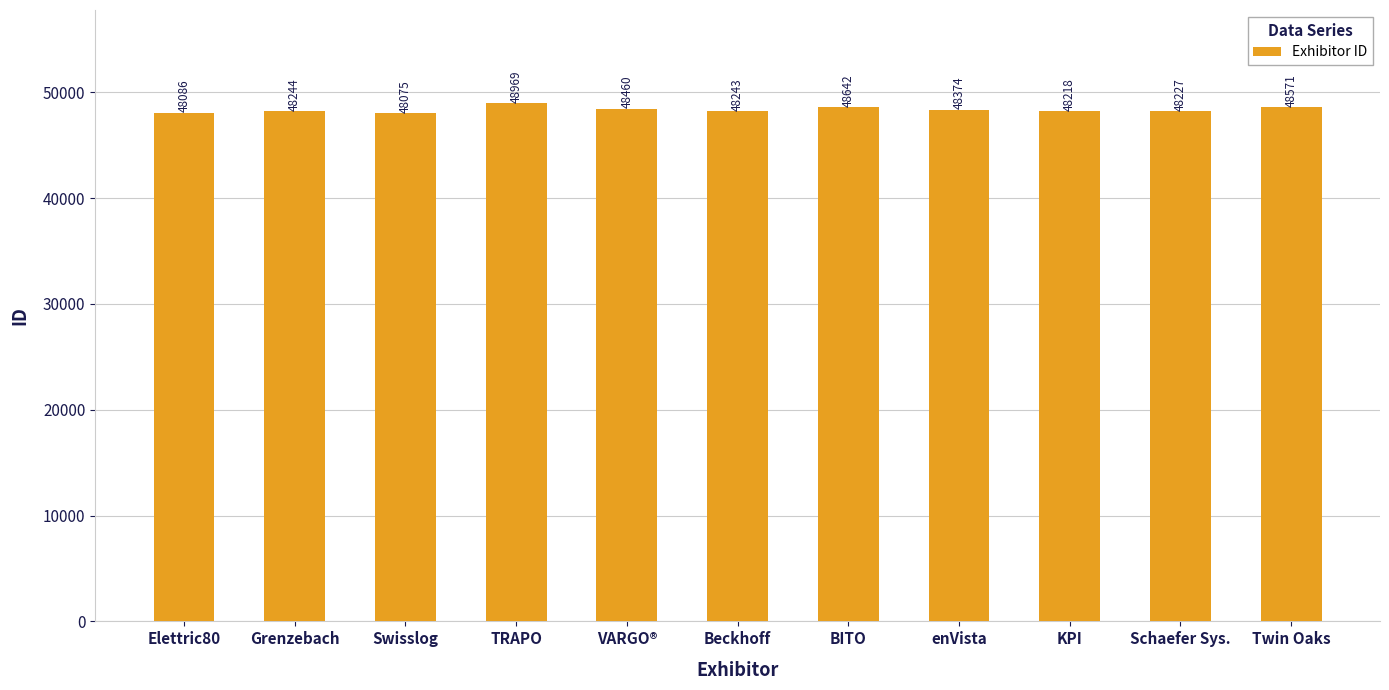

What is the smallest value displayed?

48075